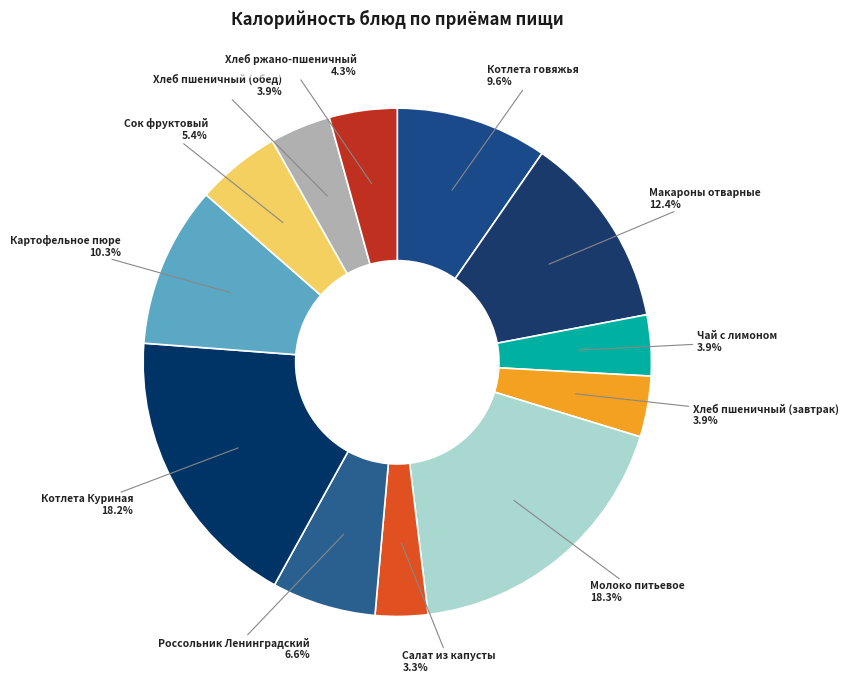

What is the largest slice in the pie chart?

Молоко питьевое